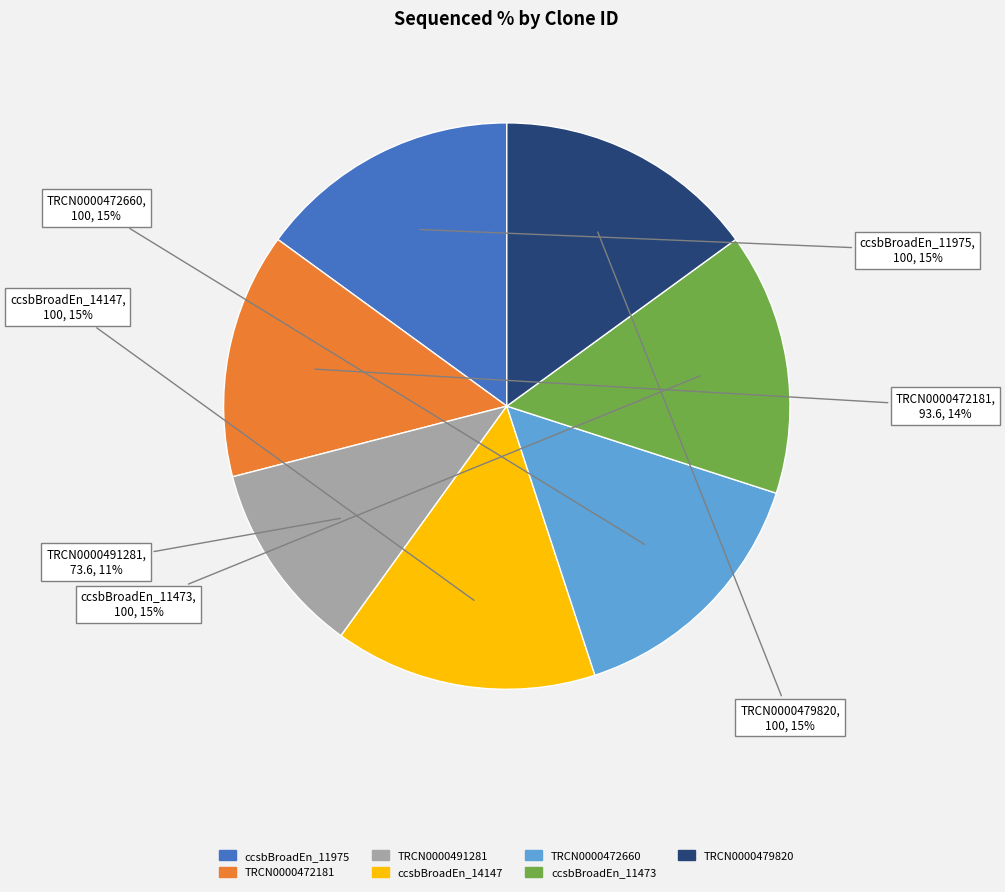

Which category has the smallest portion of the pie?

TRCN0000491281